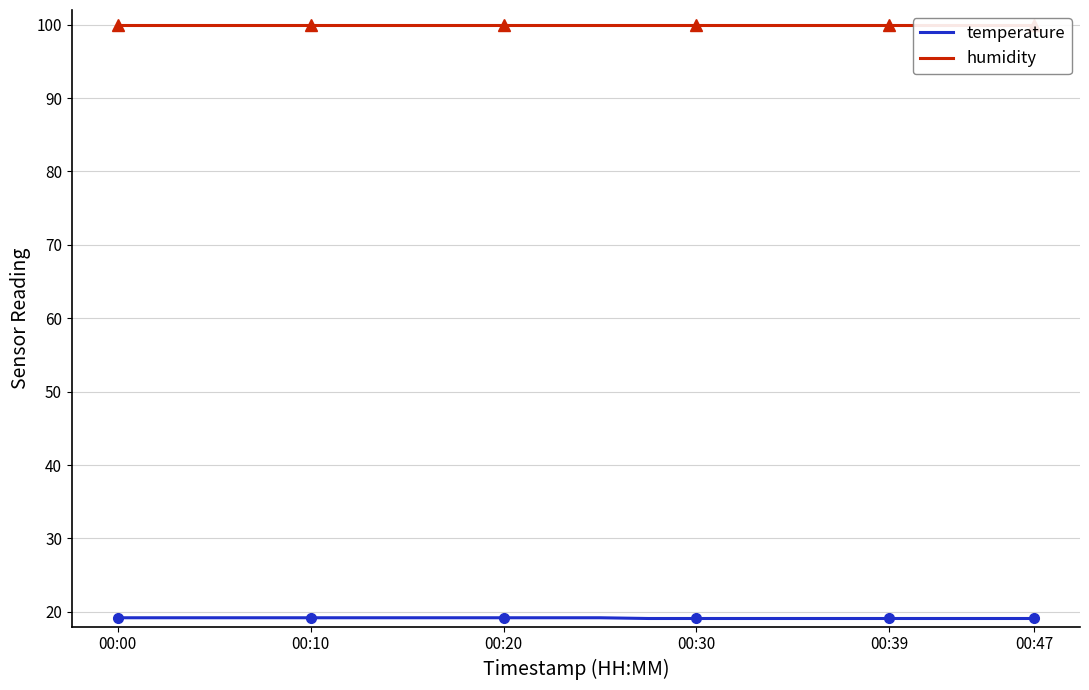

Between 8 and 18, which series saw the biggest shift?

temperature